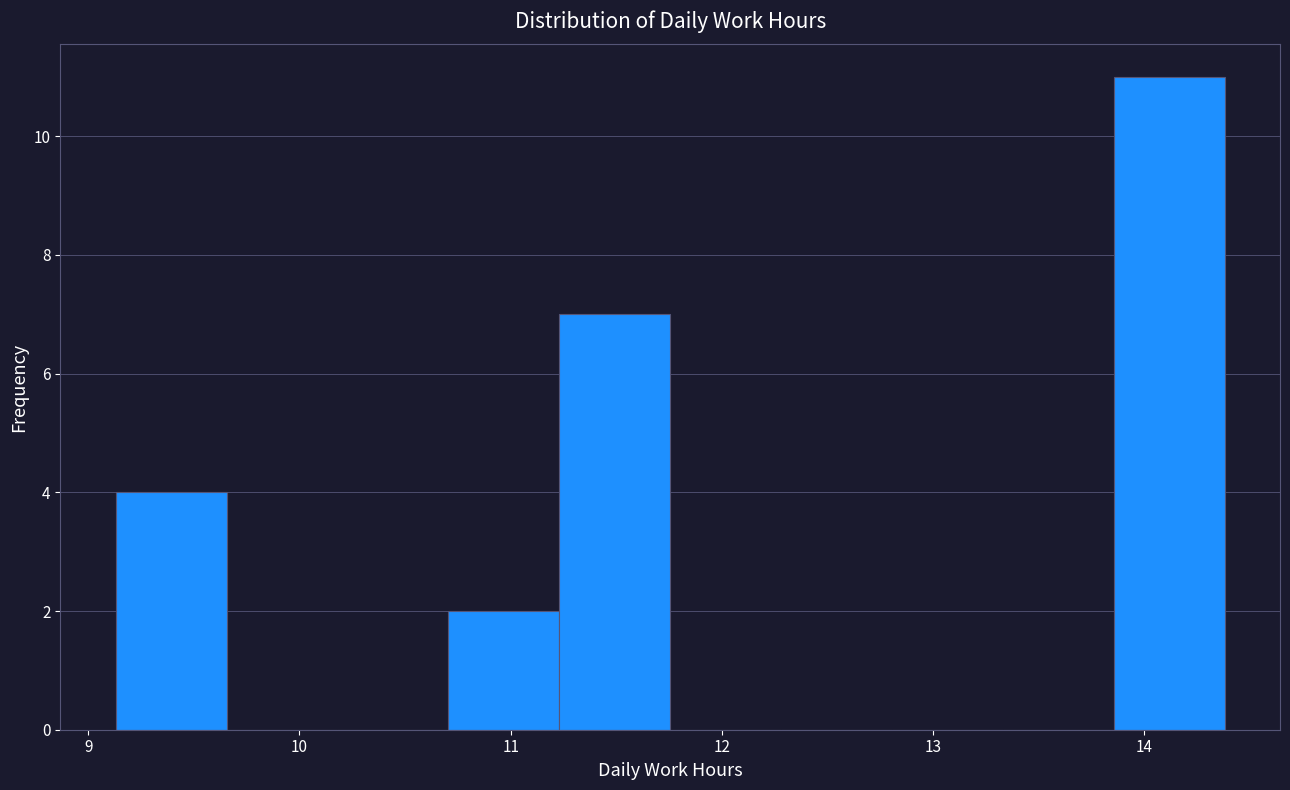

Reading left to right, transcribe this chart: for each bar, give the range it covers on the x-axis and its height. Neither the bar edges nor the heights are printed on the chart, so give them approximately, as read against the axes.

9.1 to 9.7: 4
9.7 to 10.2: 0
10.2 to 10.7: 0
10.7 to 11.2: 2
11.2 to 11.8: 7
11.8 to 12.3: 0
12.3 to 12.8: 0
12.8 to 13.3: 0
13.3 to 13.9: 0
13.9 to 14.4: 11